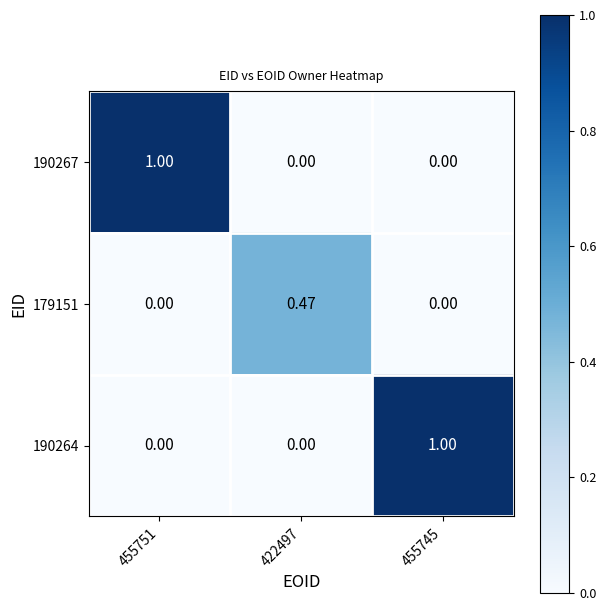

How many positive values does the 190264 series have?

1